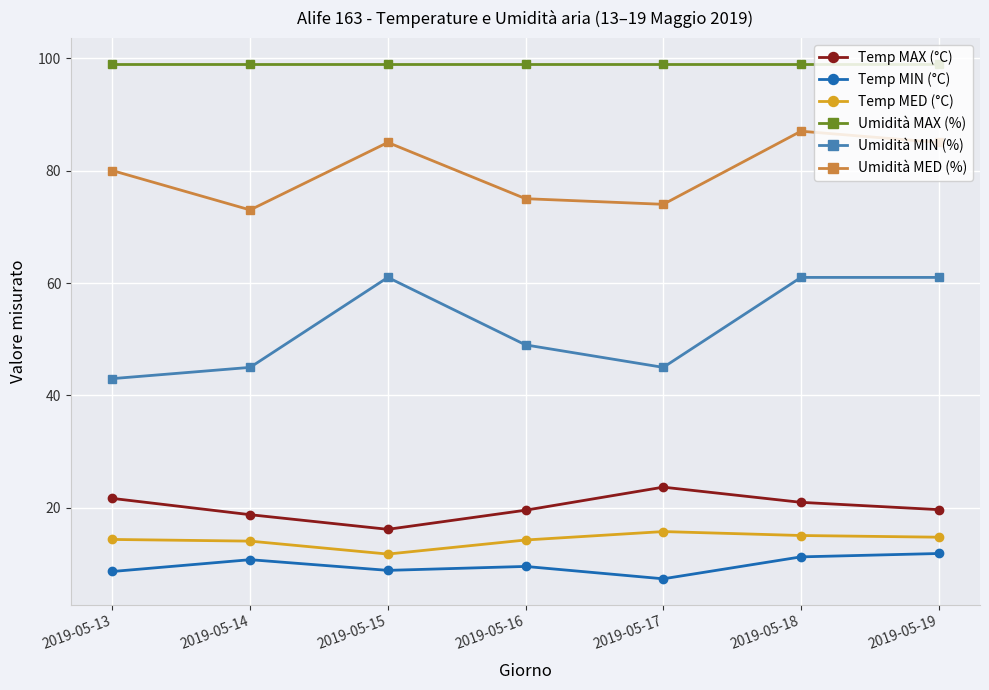

What is the maximum value shown in the chart?

99.0